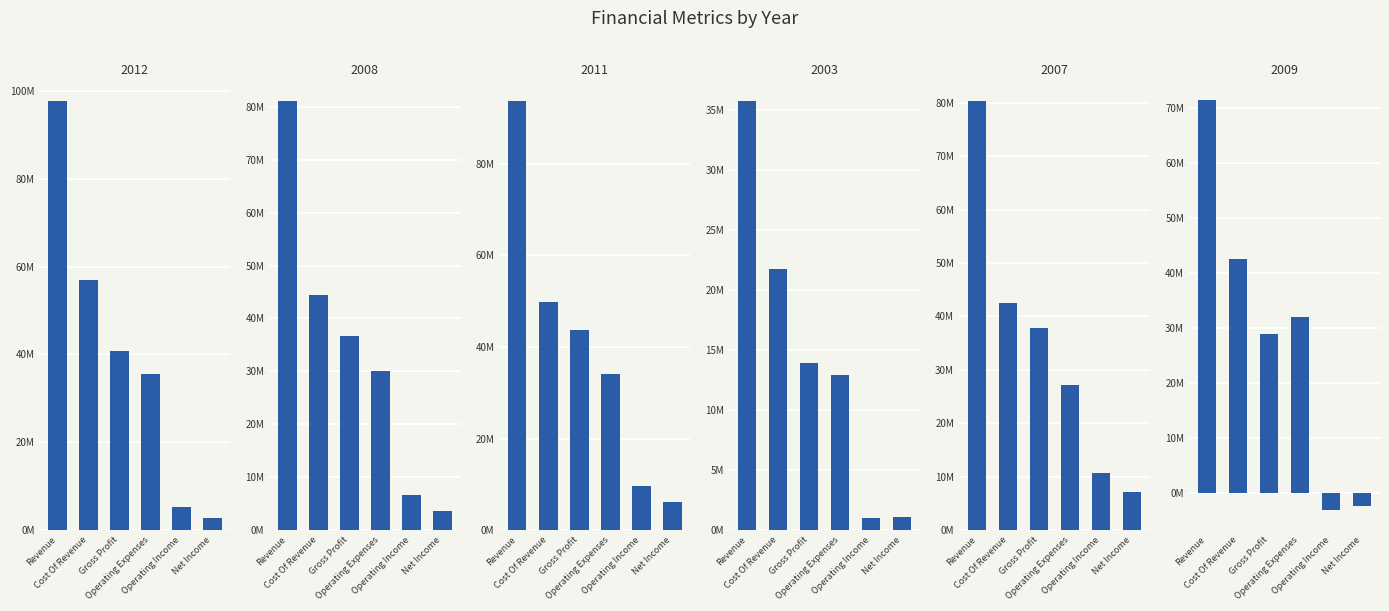

What is the minimum value for 2009?

-3081000